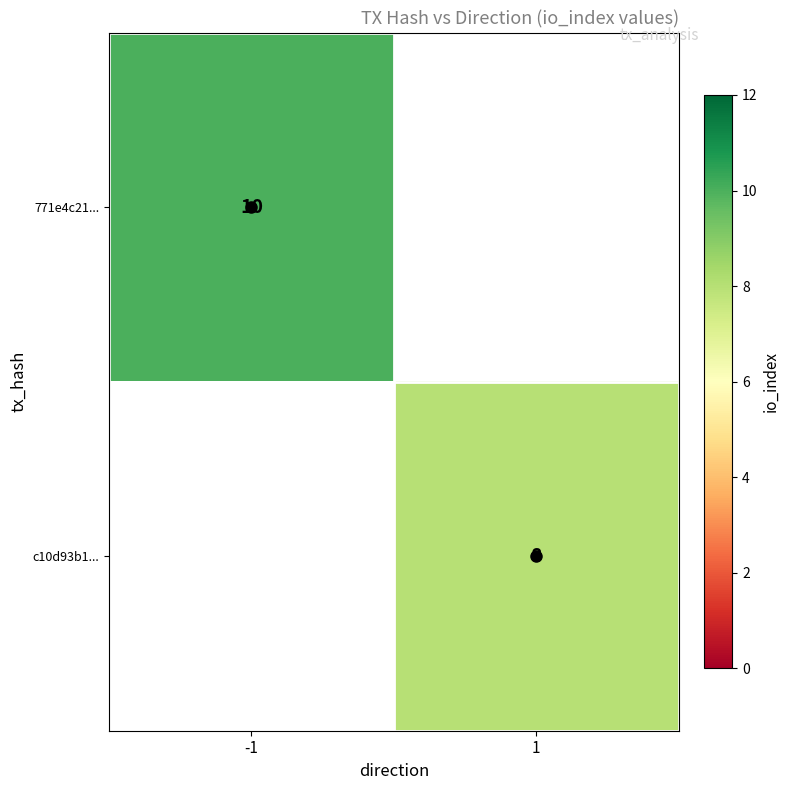

True or false: c10d93b1... has a value of 3 at 1.

False